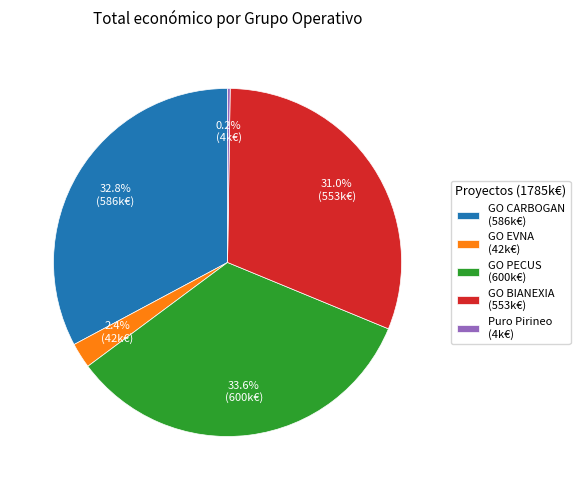

To the nearest percent, what is the average slice percentage?

20%